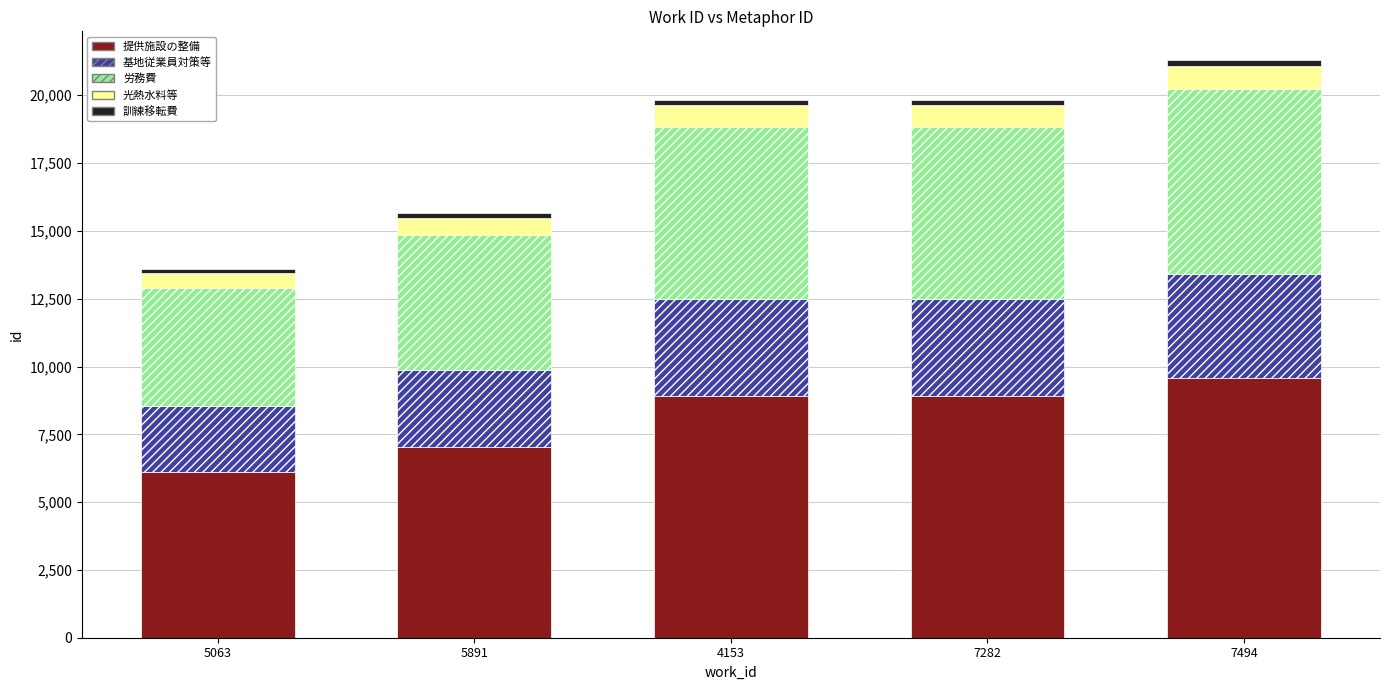

At which label does 提供施設の整備 reach its peak?

7494